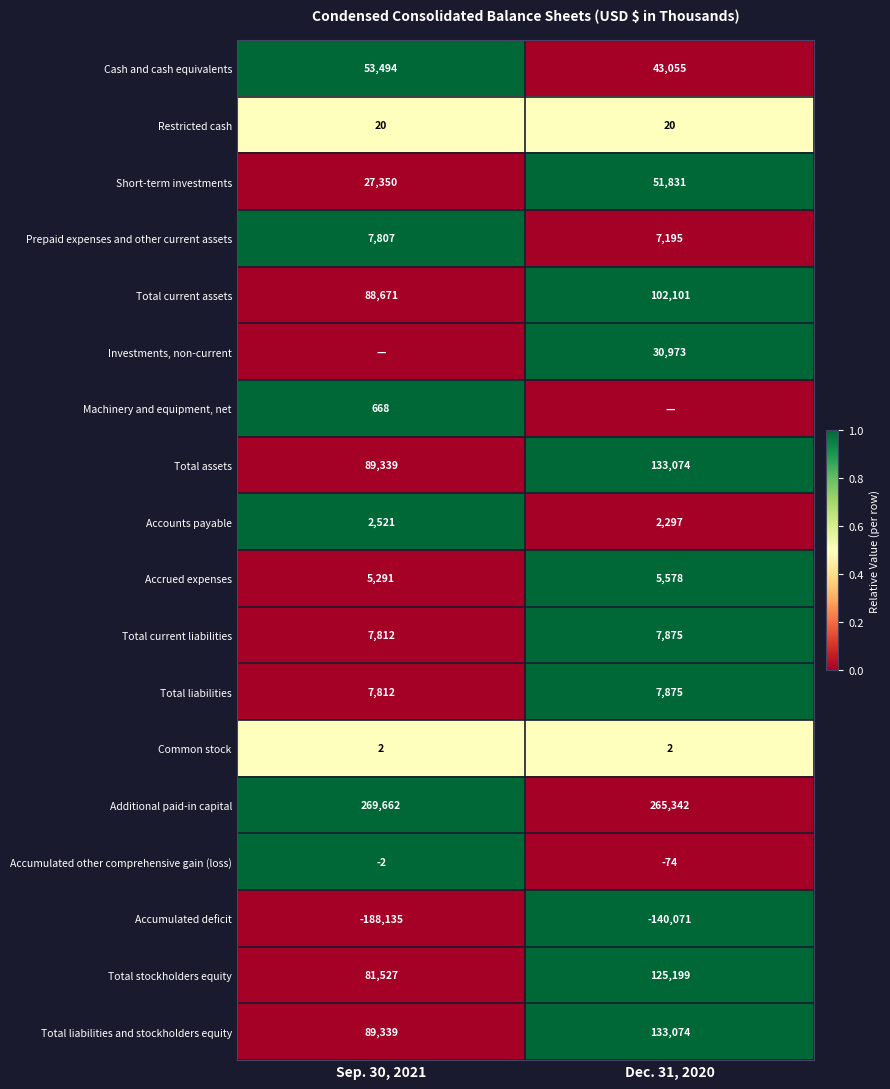

What is the difference between the Accrued expenses values at Sep. 30, 2021 and Dec. 31, 2020?

287